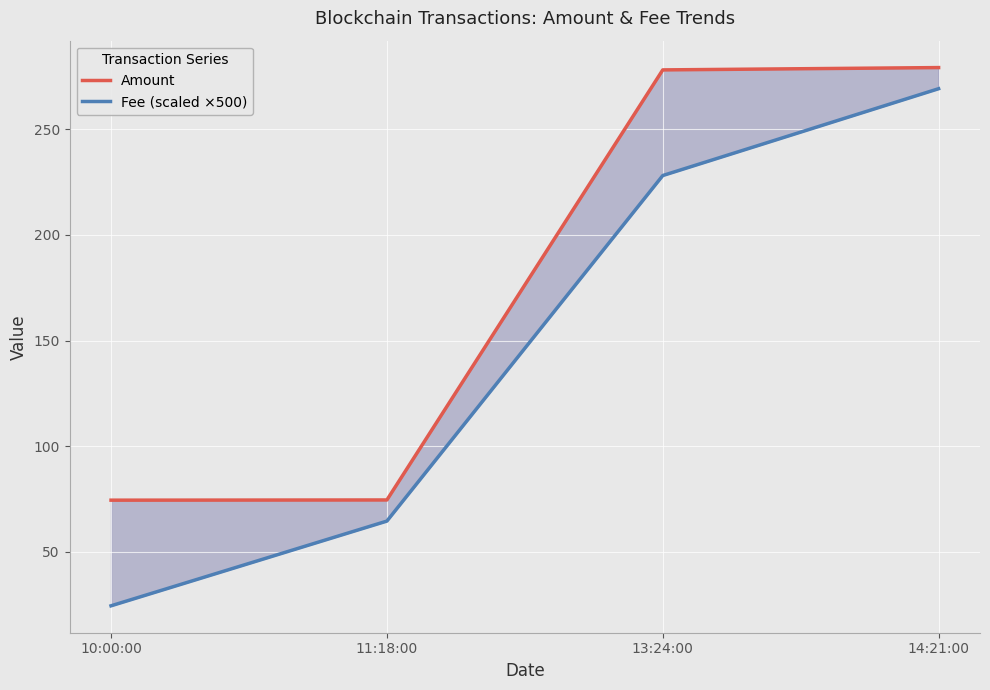

Is this an area chart (filled region under the line)?

No